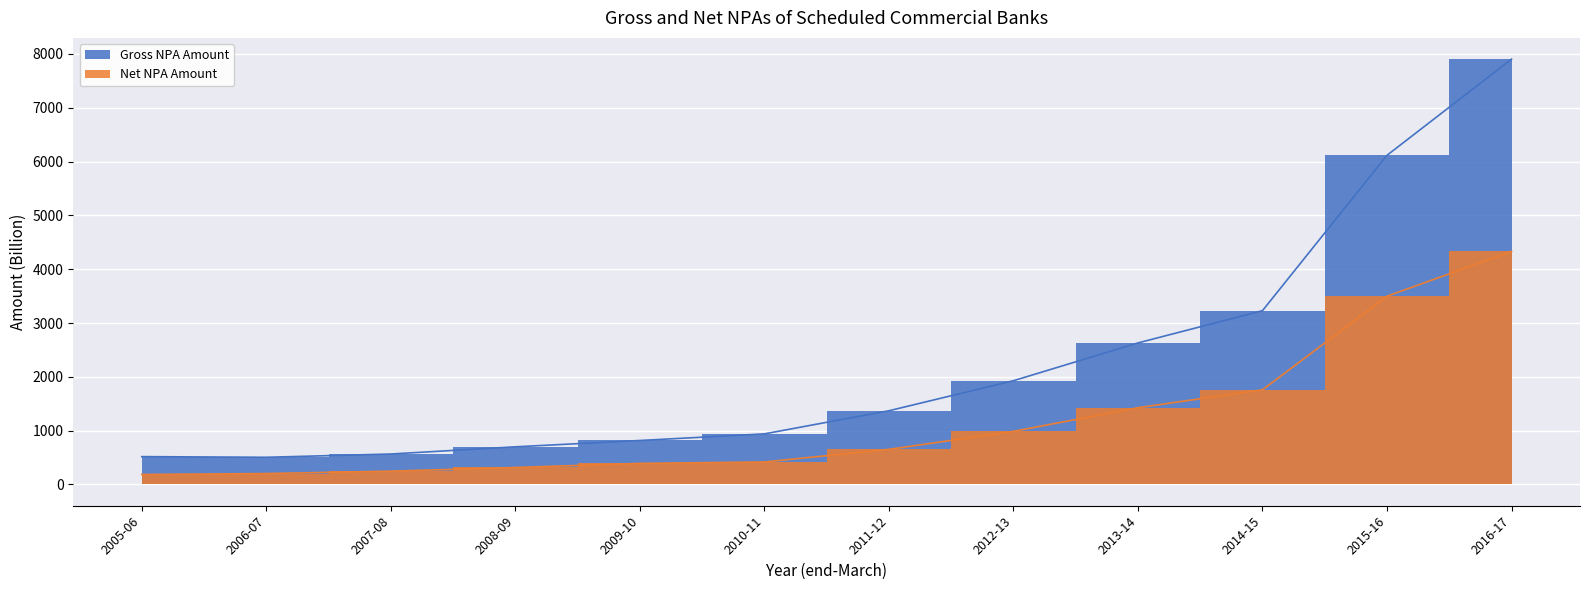

Rank the series by their maximum value, from highest to lowest.

Gross NPA Amount, Net NPA Amount